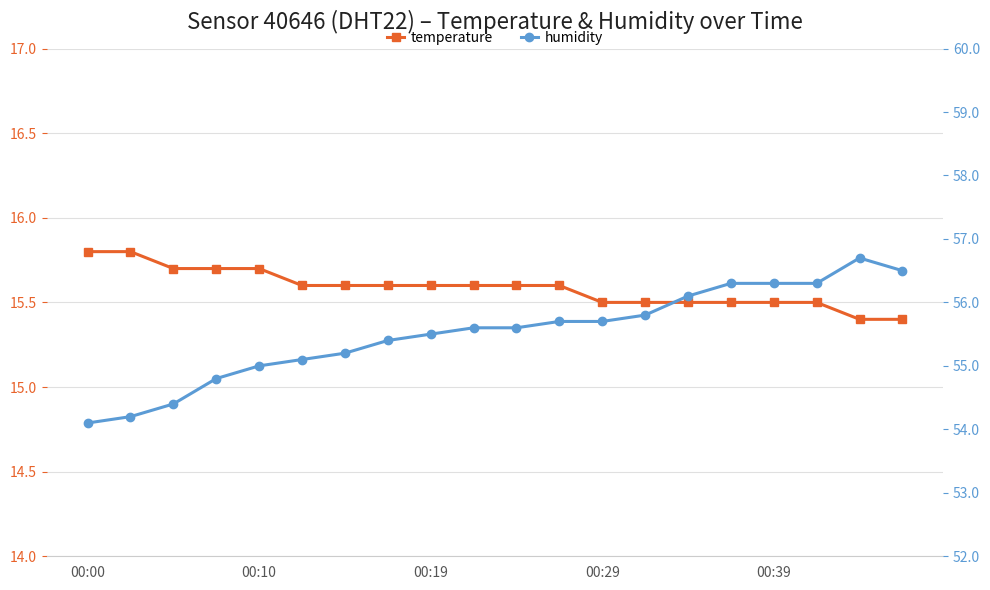

True or false: temperature and humidity intersect in this chart.

False